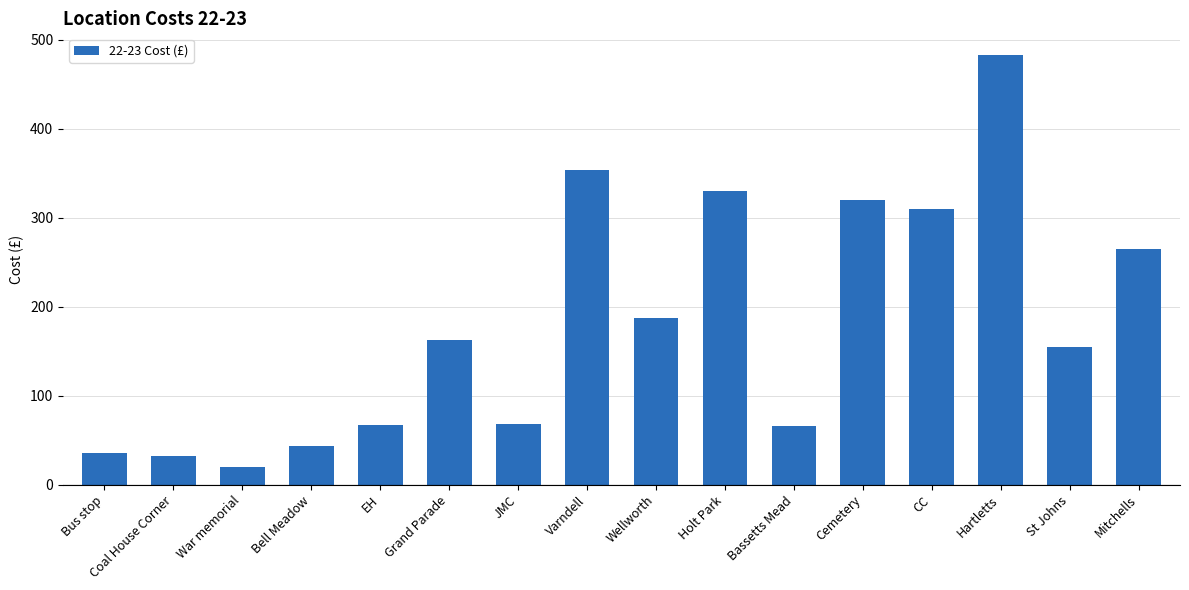

What is the approximate value at Wellworth?

187.0